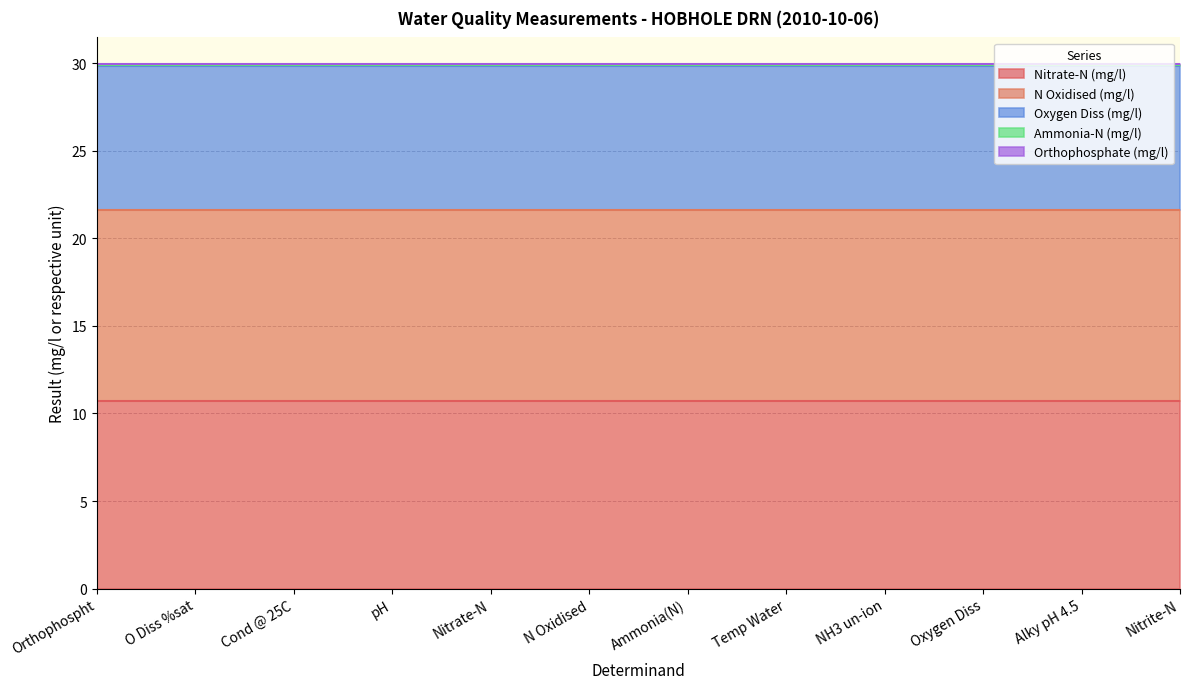

What is the value of the Orthophosphate (mg/l) point at the 8th from the left?

0.1